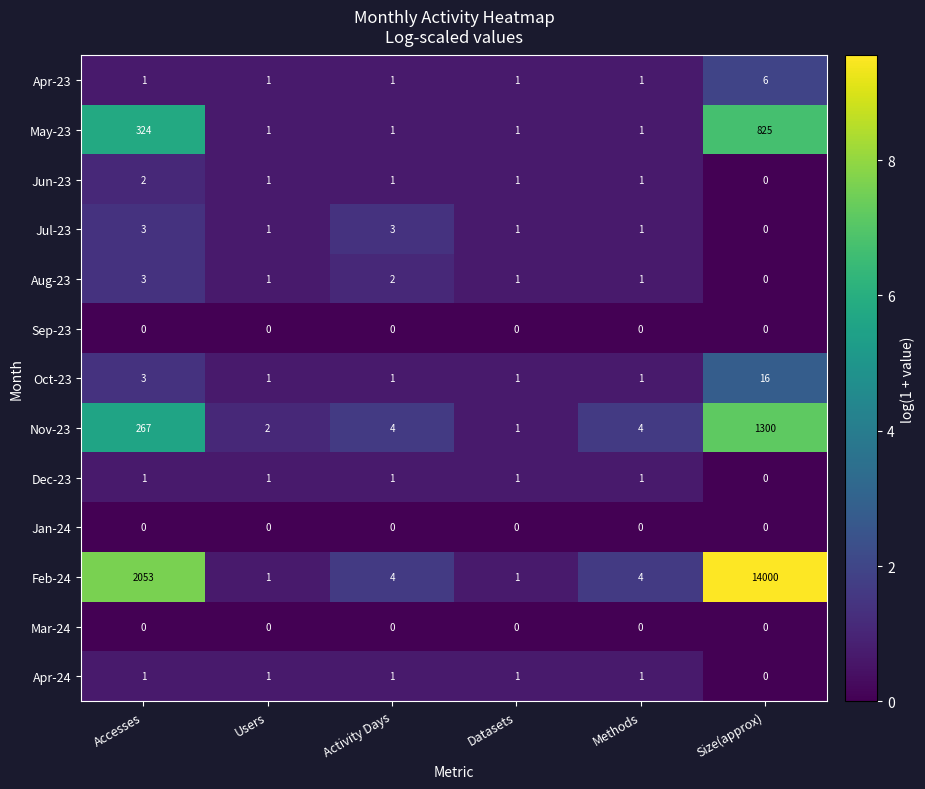

Between Activity Days and Methods, which series saw the biggest shift?

Jul-23